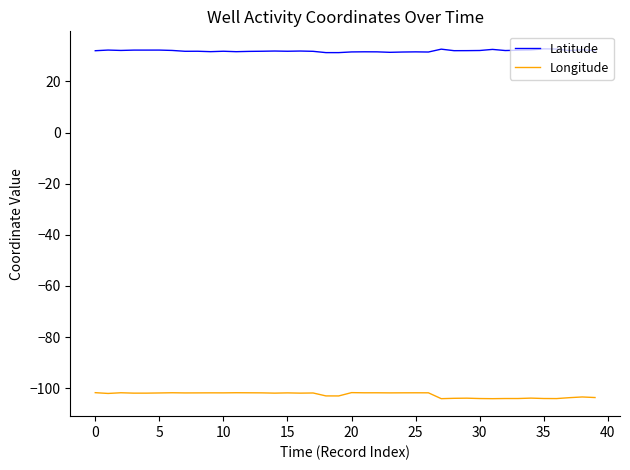

Which series has the largest total across all categories?

Latitude